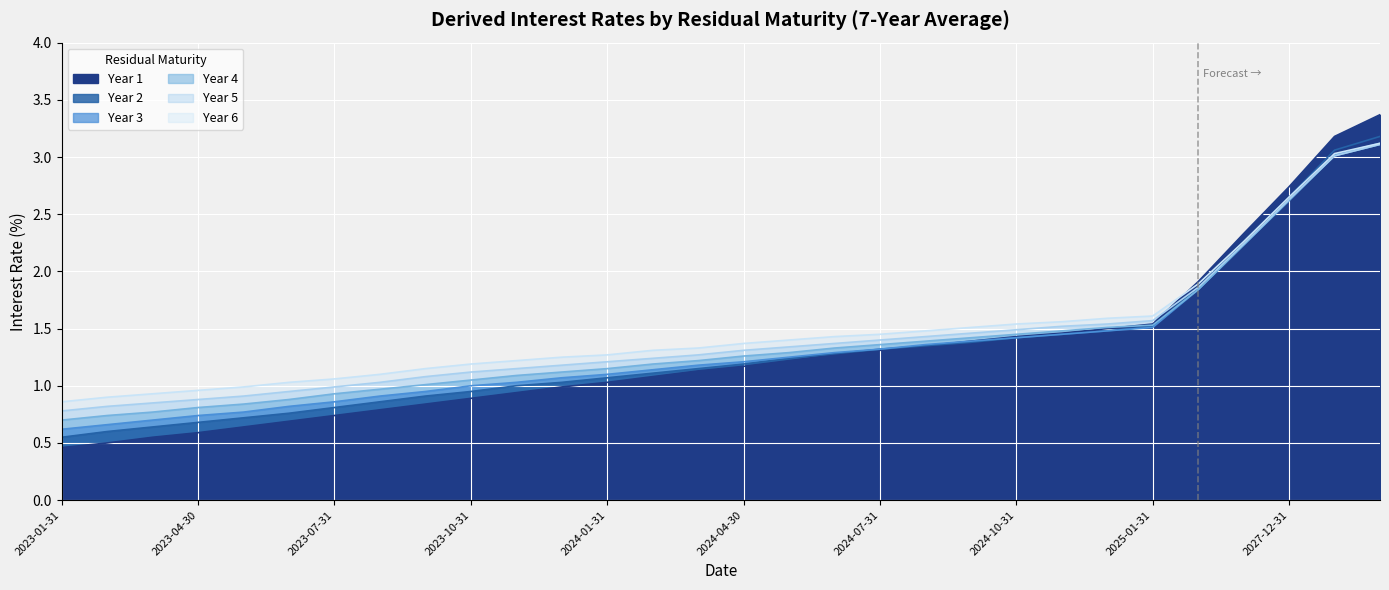

Reading left to right, transcribe all the data shown in this chart.

Year 1: 2023-01-31=0.5	2023-02-28=0.5	2023-03-31=0.6	2023-04-30=0.6	2023-05-31=0.6	2023-06-30=0.7	2023-07-31=0.7	2023-08-31=0.8	2023-09-30=0.8	2023-10-31=0.9	2023-11-30=0.9	2023-12-31=1.0	2024-01-31=1.0	2024-02-29=1.1	2024-03-31=1.1	2024-04-30=1.2	2024-05-31=1.2	2024-06-30=1.3	2024-07-31=1.3	2024-08-31=1.4	2024-09-30=1.4	2024-10-31=1.4	2024-11-30=1.5	2024-12-31=1.5	2025-01-31=1.5	2025-12-31=1.9	2026-12-31=2.3	2027-12-31=2.7	2028-12-31=3.2	2029-12-31=3.4
Year 2: 2023-01-31=0.6	2023-02-28=0.6	2023-03-31=0.6	2023-04-30=0.7	2023-05-31=0.7	2023-06-30=0.8	2023-07-31=0.8	2023-08-31=0.9	2023-09-30=0.9	2023-10-31=0.9	2023-11-30=1.0	2023-12-31=1.0	2024-01-31=1.1	2024-02-29=1.1	2024-03-31=1.1	2024-04-30=1.2	2024-05-31=1.2	2024-06-30=1.3	2024-07-31=1.3	2024-08-31=1.4	2024-09-30=1.4	2024-10-31=1.4	2024-11-30=1.4	2024-12-31=1.5	2025-01-31=1.5	2025-12-31=1.9	2026-12-31=2.3	2027-12-31=2.6	2028-12-31=3.1	2029-12-31=3.2
Year 3: 2023-01-31=0.6	2023-02-28=0.7	2023-03-31=0.7	2023-04-30=0.7	2023-05-31=0.8	2023-06-30=0.8	2023-07-31=0.9	2023-08-31=0.9	2023-09-30=0.9	2023-10-31=1.0	2023-11-30=1.0	2023-12-31=1.1	2024-01-31=1.1	2024-02-29=1.1	2024-03-31=1.2	2024-04-30=1.2	2024-05-31=1.2	2024-06-30=1.3	2024-07-31=1.3	2024-08-31=1.4	2024-09-30=1.4	2024-10-31=1.4	2024-11-30=1.4	2024-12-31=1.5	2025-01-31=1.5	2025-12-31=1.8	2026-12-31=2.2	2027-12-31=2.6	2028-12-31=3.0	2029-12-31=3.1
Year 4: 2023-01-31=0.7	2023-02-28=0.7	2023-03-31=0.8	2023-04-30=0.8	2023-05-31=0.8	2023-06-30=0.9	2023-07-31=0.9	2023-08-31=1.0	2023-09-30=1.0	2023-10-31=1.1	2023-11-30=1.1	2023-12-31=1.1	2024-01-31=1.1	2024-02-29=1.2	2024-03-31=1.2	2024-04-30=1.3	2024-05-31=1.3	2024-06-30=1.3	2024-07-31=1.4	2024-08-31=1.4	2024-09-30=1.4	2024-10-31=1.4	2024-11-30=1.5	2024-12-31=1.5	2025-01-31=1.5	2025-12-31=1.8	2026-12-31=2.2	2027-12-31=2.6	2028-12-31=3.0	2029-12-31=3.1
Year 5: 2023-01-31=0.8	2023-02-28=0.8	2023-03-31=0.8	2023-04-30=0.9	2023-05-31=0.9	2023-06-30=0.9	2023-07-31=1.0	2023-08-31=1.0	2023-09-30=1.1	2023-10-31=1.1	2023-11-30=1.1	2023-12-31=1.2	2024-01-31=1.2	2024-02-29=1.2	2024-03-31=1.3	2024-04-30=1.3	2024-05-31=1.3	2024-06-30=1.4	2024-07-31=1.4	2024-08-31=1.4	2024-09-30=1.5	2024-10-31=1.5	2024-11-30=1.5	2024-12-31=1.5	2025-01-31=1.6	2025-12-31=1.9	2026-12-31=2.2	2027-12-31=2.6	2028-12-31=3.0	2029-12-31=3.1
Year 6: 2023-01-31=0.9	2023-02-28=0.9	2023-03-31=0.9	2023-04-30=1.0	2023-05-31=1.0	2023-06-30=1.0	2023-07-31=1.1	2023-08-31=1.1	2023-09-30=1.1	2023-10-31=1.2	2023-11-30=1.2	2023-12-31=1.2	2024-01-31=1.3	2024-02-29=1.3	2024-03-31=1.3	2024-04-30=1.4	2024-05-31=1.4	2024-06-30=1.4	2024-07-31=1.4	2024-08-31=1.5	2024-09-30=1.5	2024-10-31=1.5	2024-11-30=1.6	2024-12-31=1.6	2025-01-31=1.6	2025-12-31=1.9	2026-12-31=2.3	2027-12-31=2.6	2028-12-31=3.0	2029-12-31=3.1